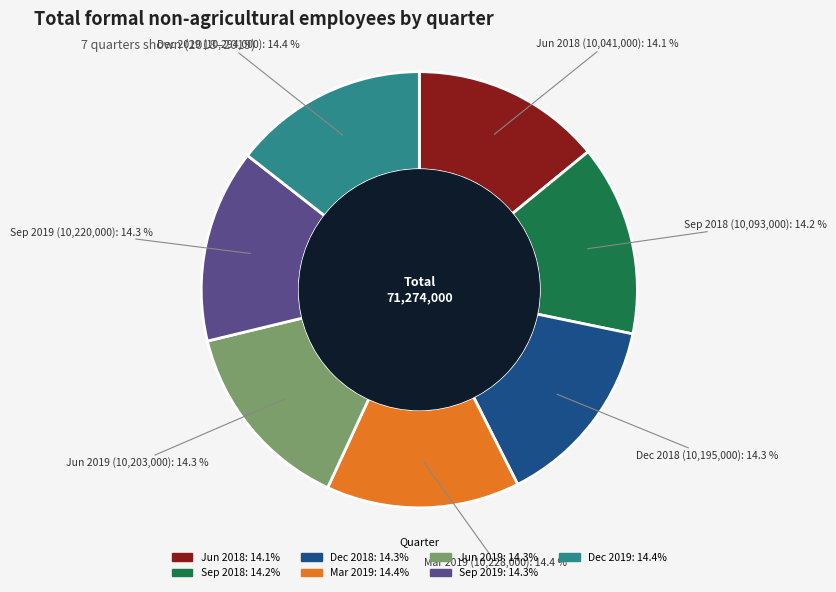

What is the ratio of the value at Jun 2019 to the value at Mar 2019?

1.0